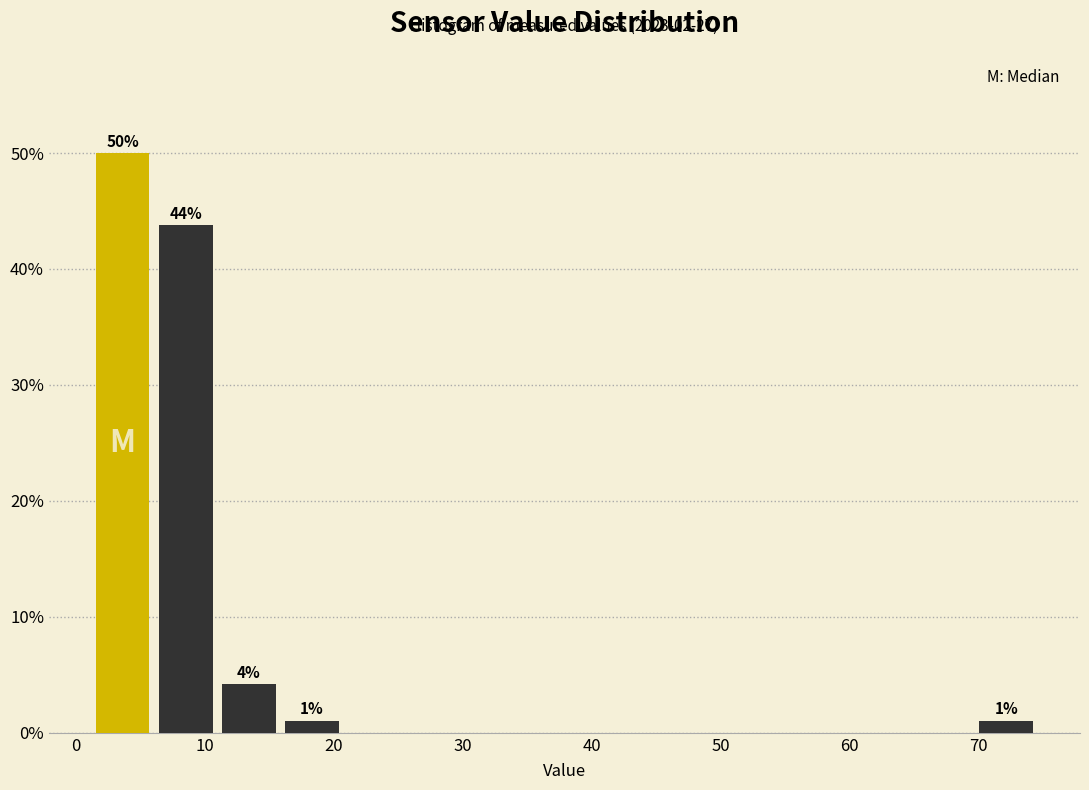

Over which range of the x-axis is the bar tallest?

1 to 6